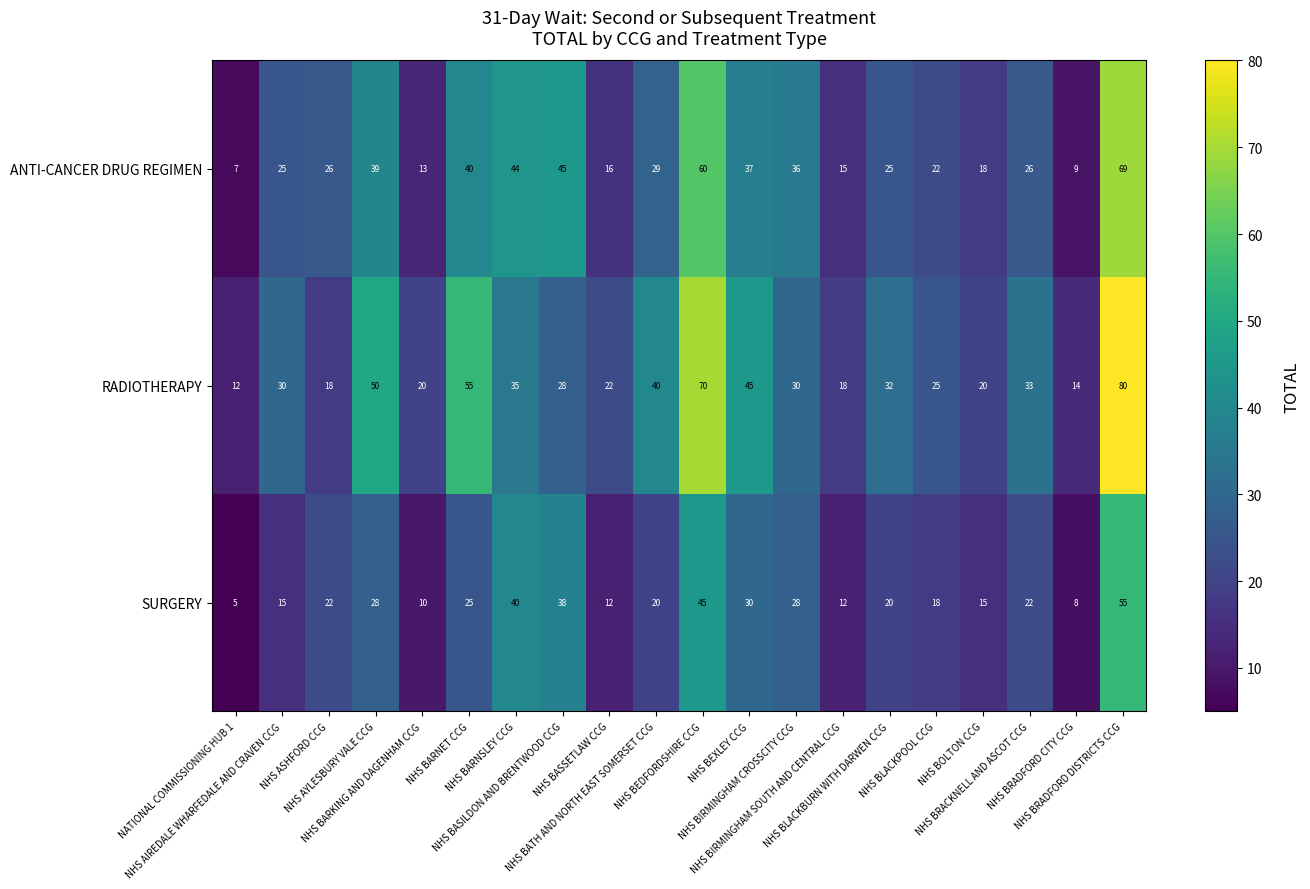

What is the difference between the maximum and second lowest values in the ANTI-CANCER DRUG REGIMEN series?

60